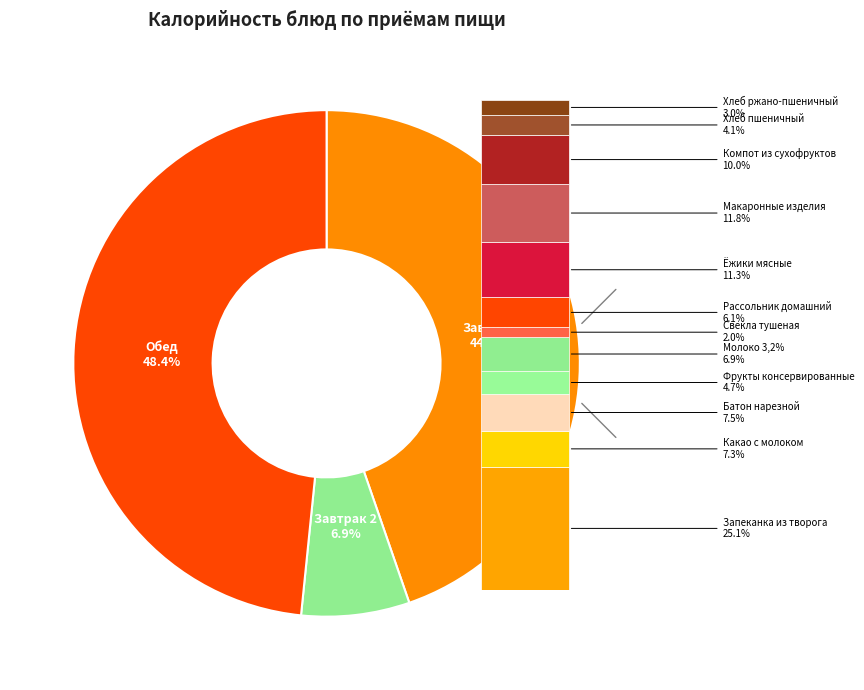

To the nearest percent, what portion does Рассольник домашний represent?

6%